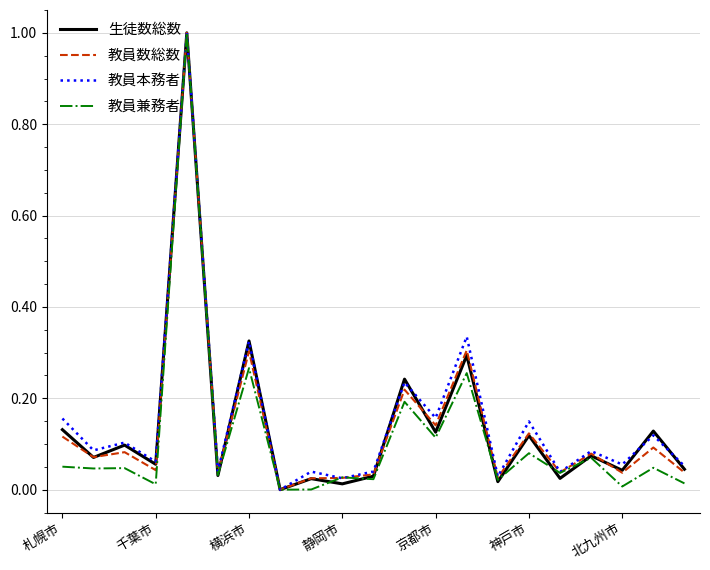

Which series has the largest total across all categories?

教員本務者